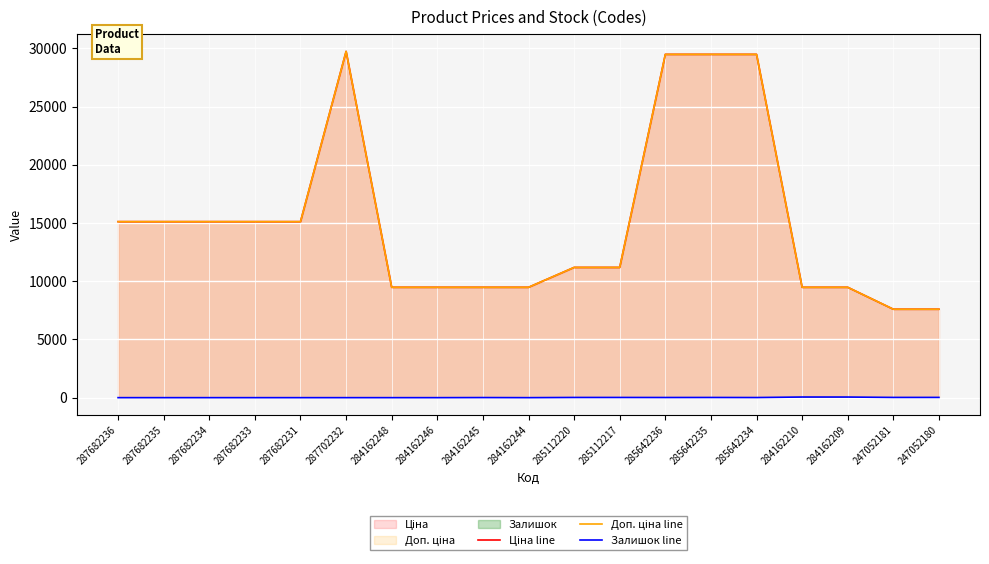

What is the sum of the Ціна line values at 287682235 and 284162246?

24600.1